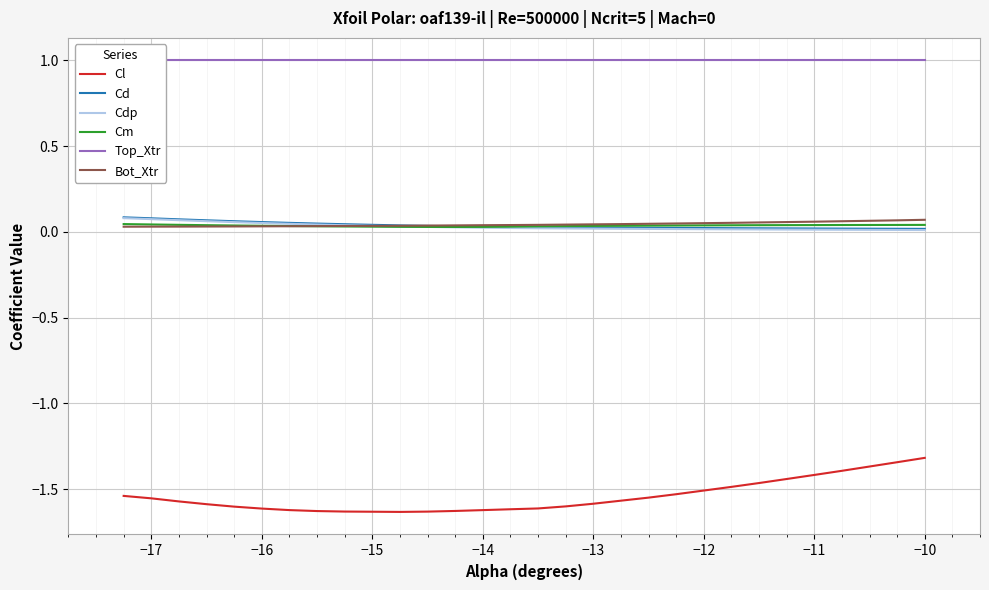

Which series has the largest total across all categories?

Top_Xtr